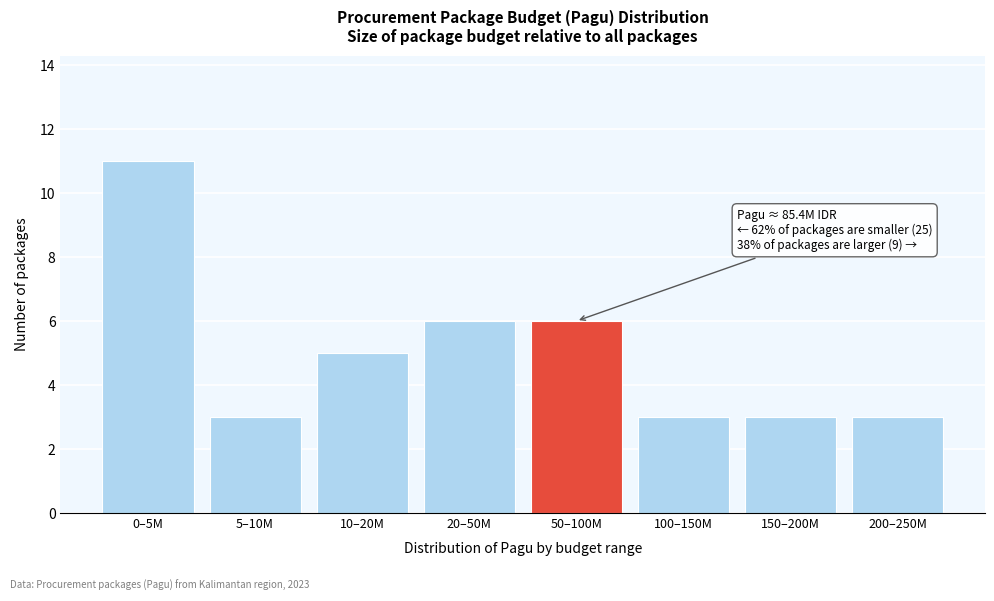

Reading right to left, list all the values displayed in this chart.

3	3	3	6	6	5	3	11